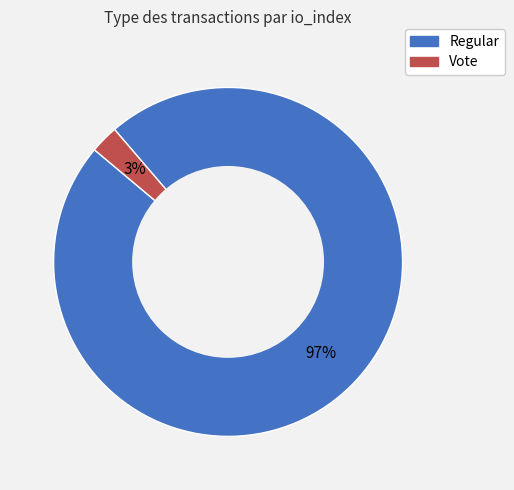

Which category accounts for the majority?

Regular